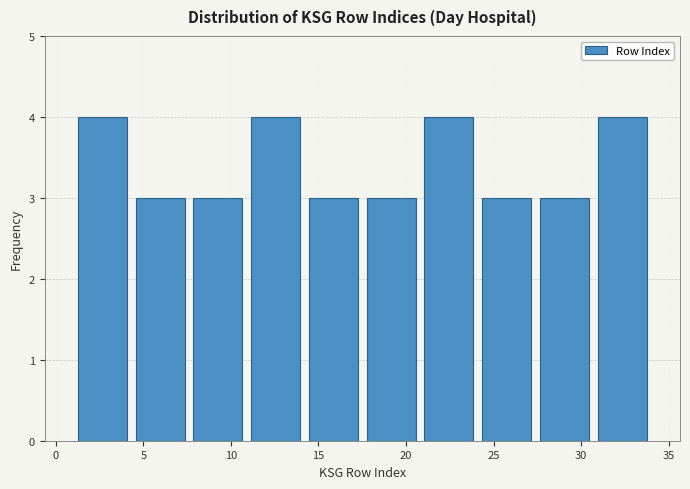

Reading left to right, list every bar in this chart as the range it spans on the x-axis followed by its height. Neither the bar edges nor the heights are printed on the chart, so give them approximately, as read against the axes.

1.0 to 4.3: 4
4.3 to 7.6: 3
7.6 to 10.9: 3
10.9 to 14.2: 4
14.2 to 17.5: 3
17.5 to 20.8: 3
20.8 to 24.1: 4
24.1 to 27.4: 3
27.4 to 30.7: 3
30.7 to 34.0: 4